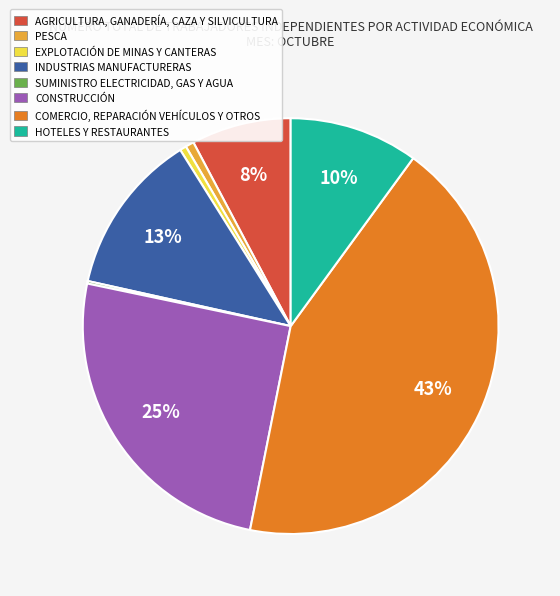

Combined, do INDUSTRIAS MANUFACTURERAS and PESCA account for over 50%?

No